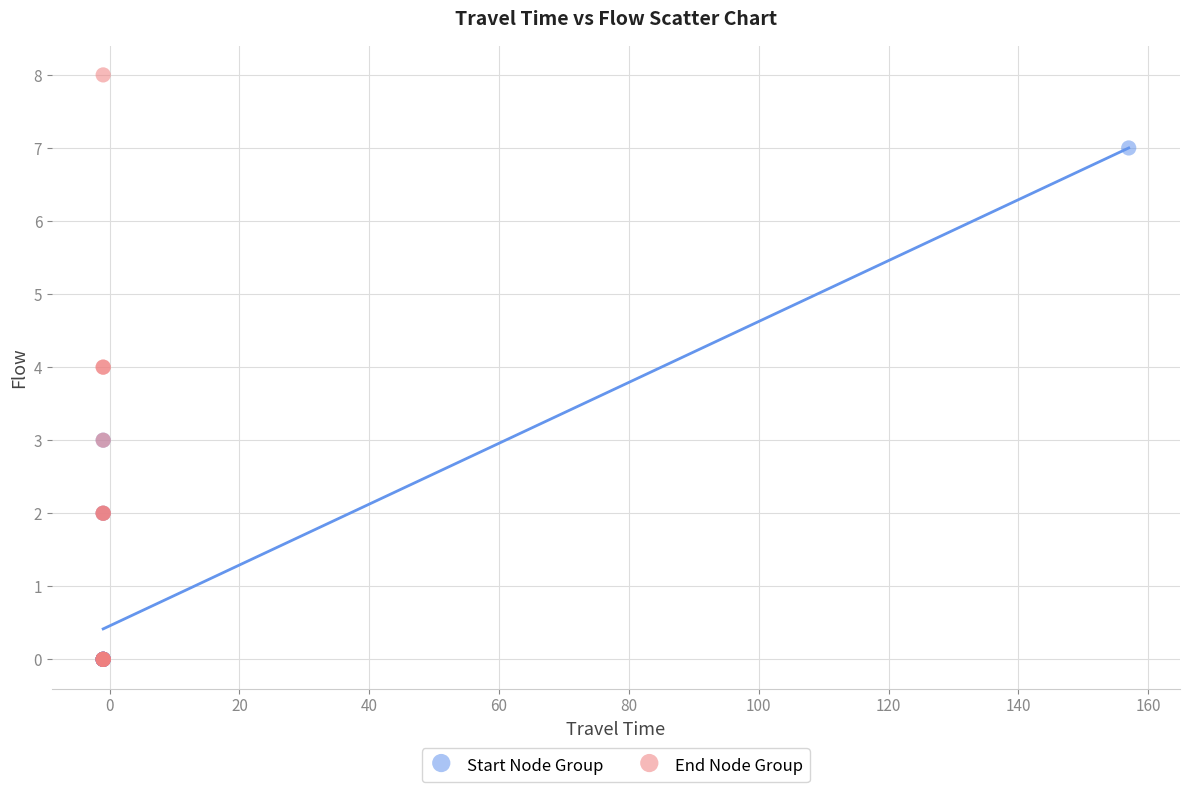

Which series has the largest Y range (max minus min)?

End Node Group